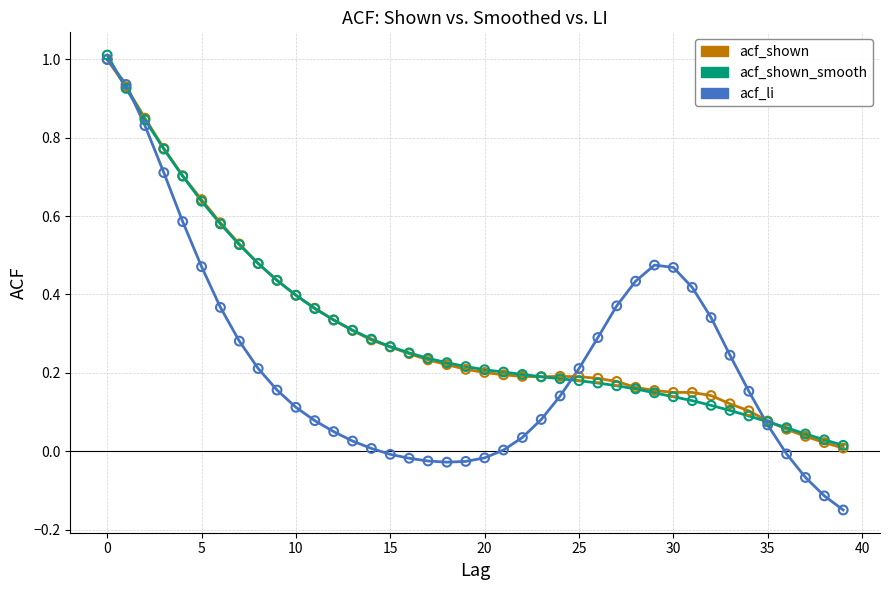

Which series has the widest spread of values?

acf_li